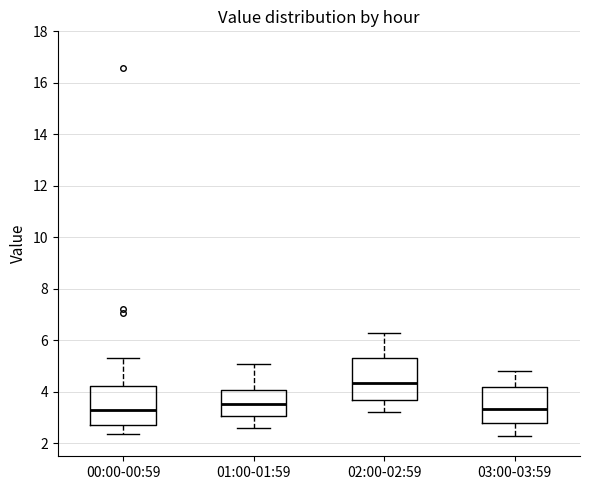

Which box's median line is the highest?

02:00-02:59